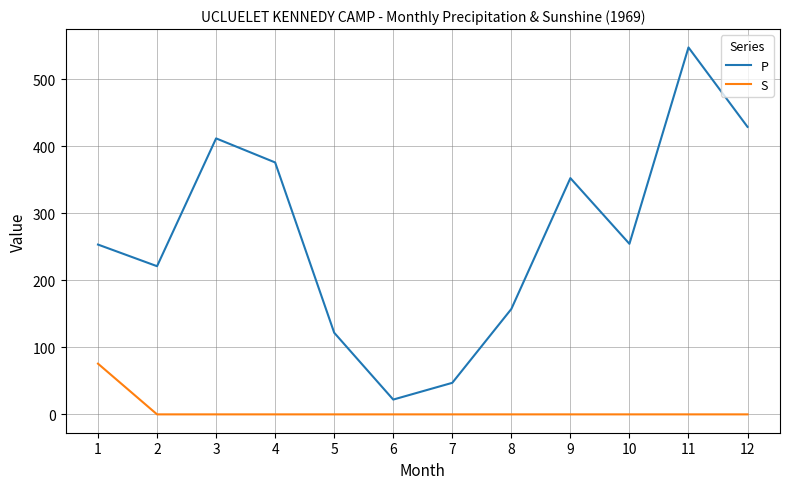

True or false: P has more than 1 interior local peaks.

True